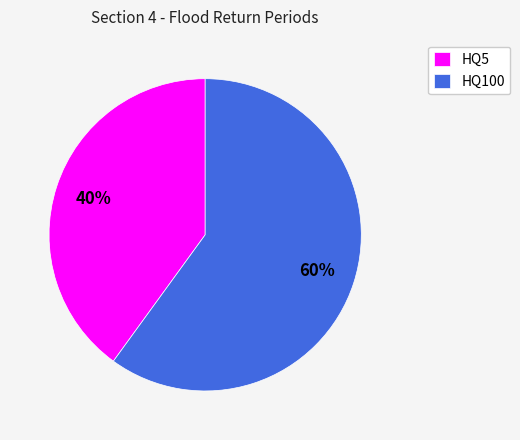

Count the number of slices in the pie.

2